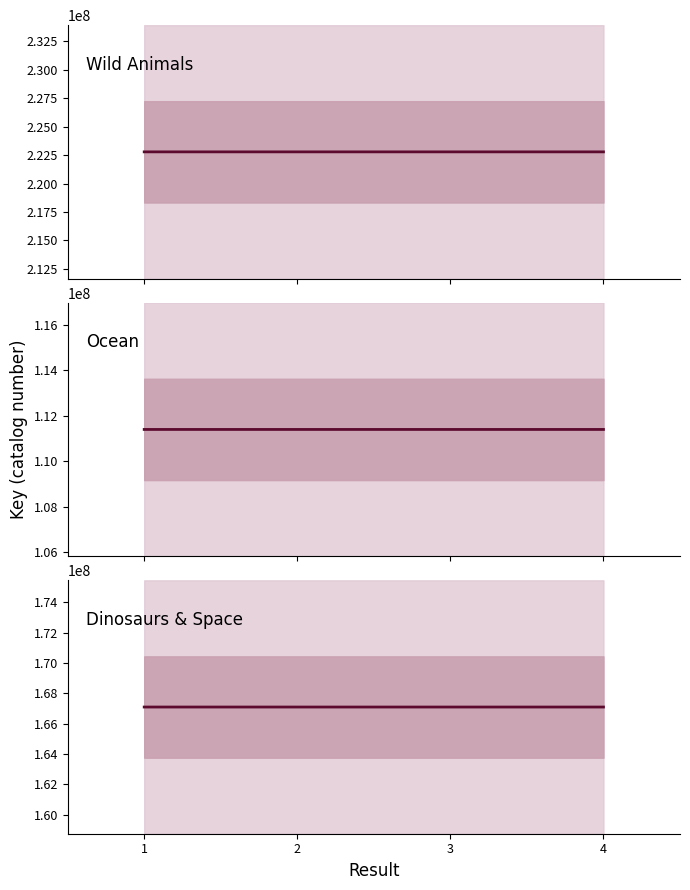

What is the value of the Wild Animals point at the 2nd from the left?

222793237.0